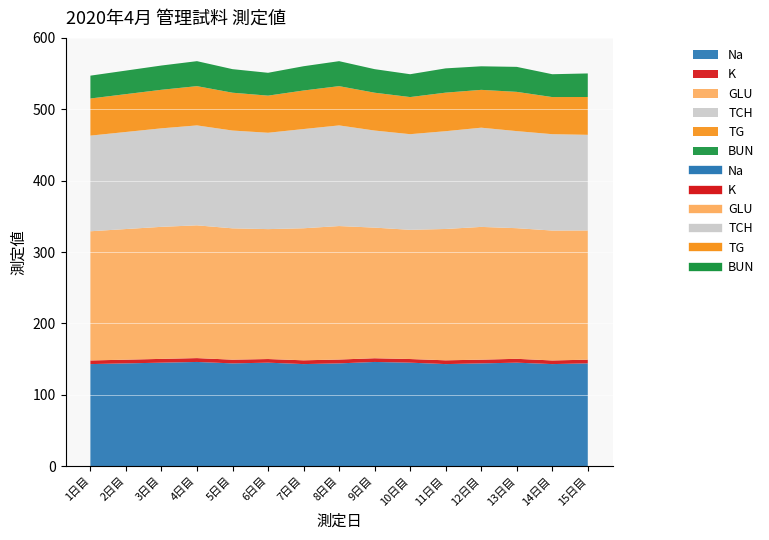

Between 2 and 8, which series saw the biggest shift?

TCH